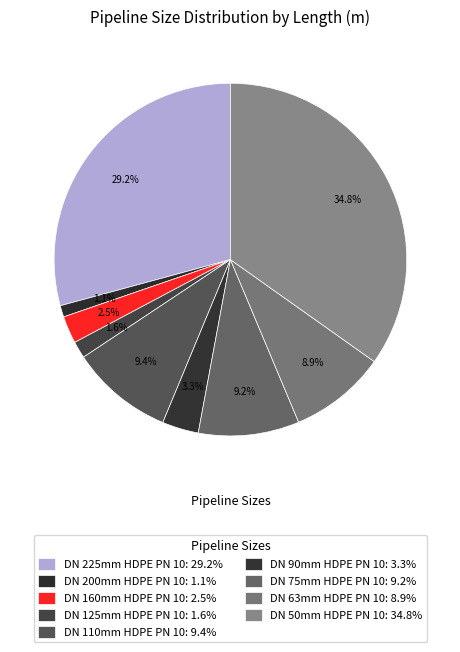

Is there any slice that represents more than half of the pie?

No